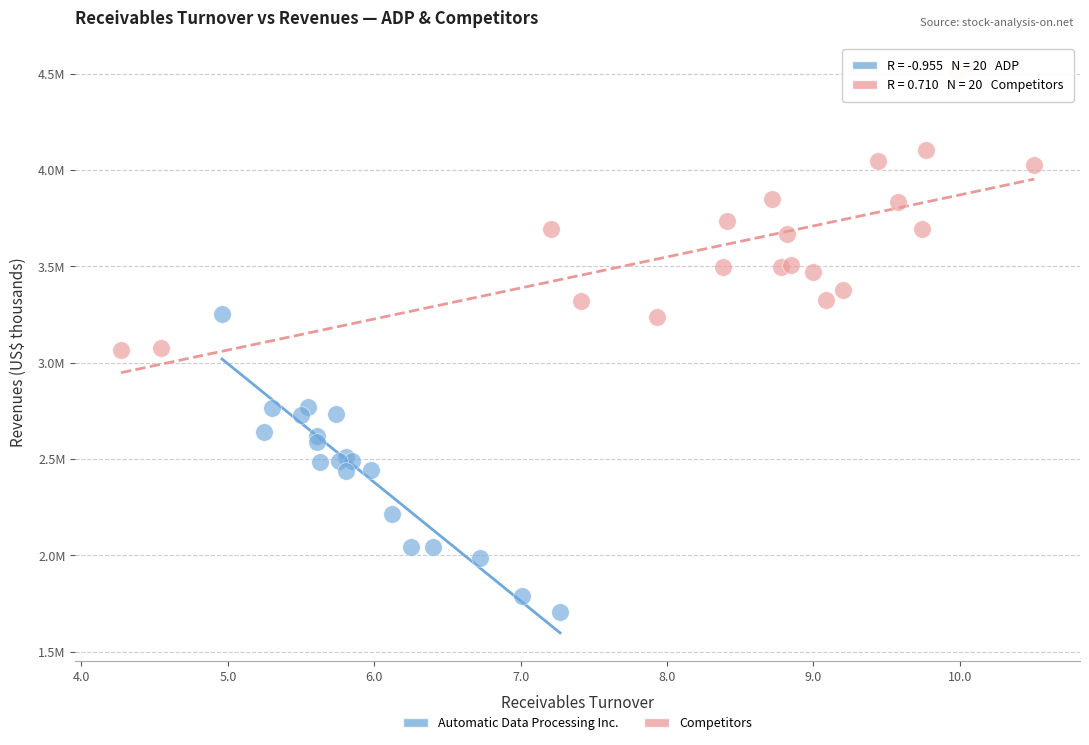

Which series contains the lowest Y value?

Automatic Data Processing Inc.